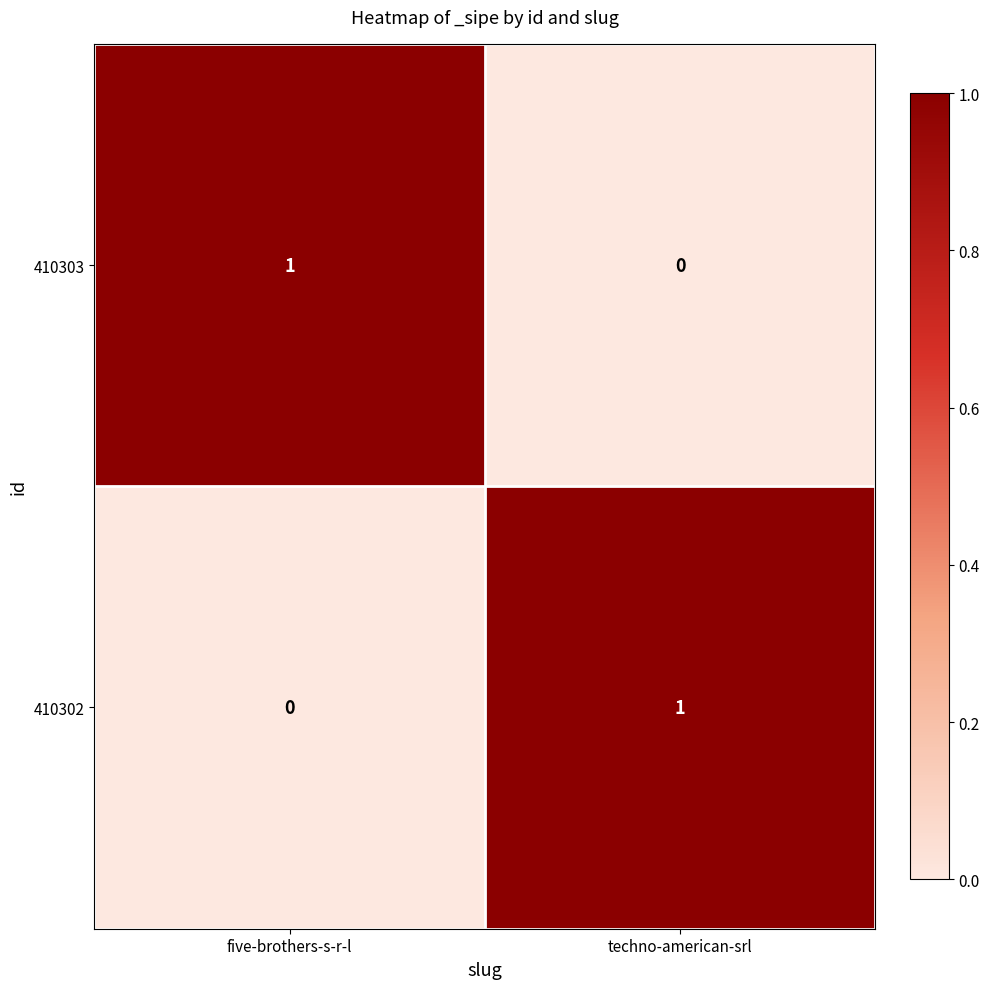

Which category has the highest value in the 410302 series?

techno-american-srl